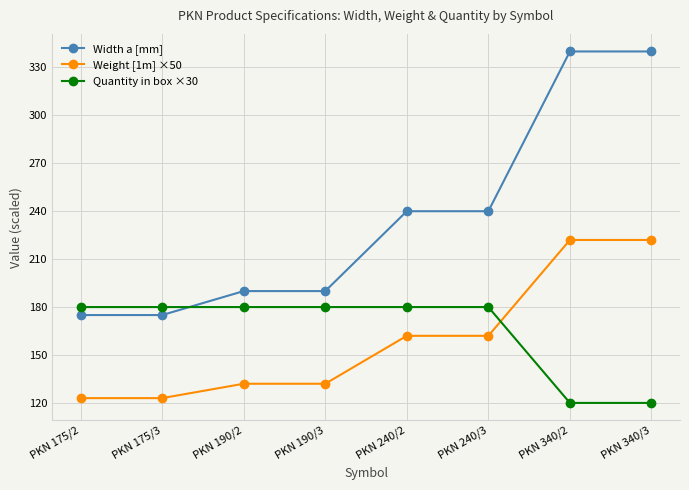

True or false: Quantity in box ×30 and Width a [mm] intersect in this chart.

True